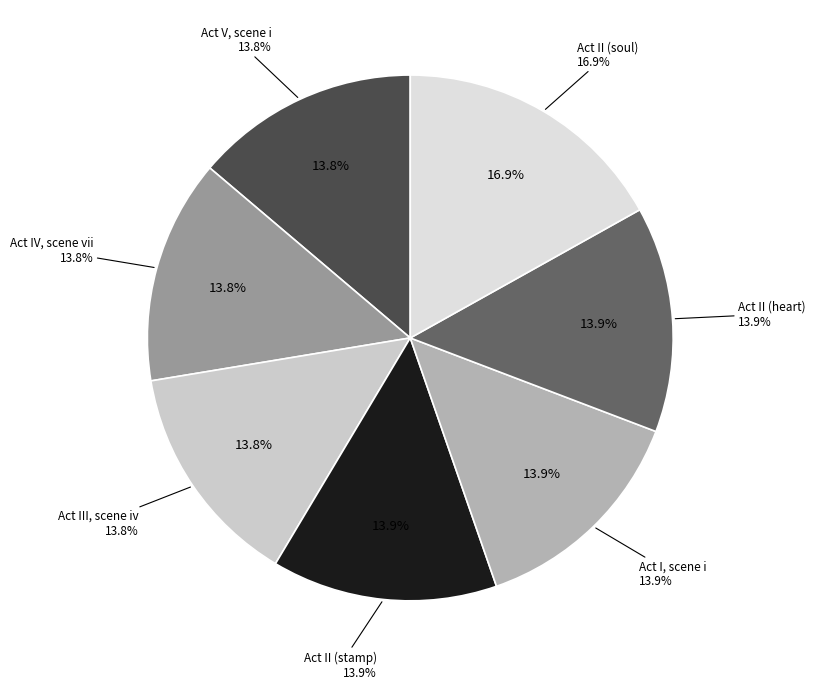

Which has a higher value, Act I, scene i or Act II (stamp)?

Act I, scene i